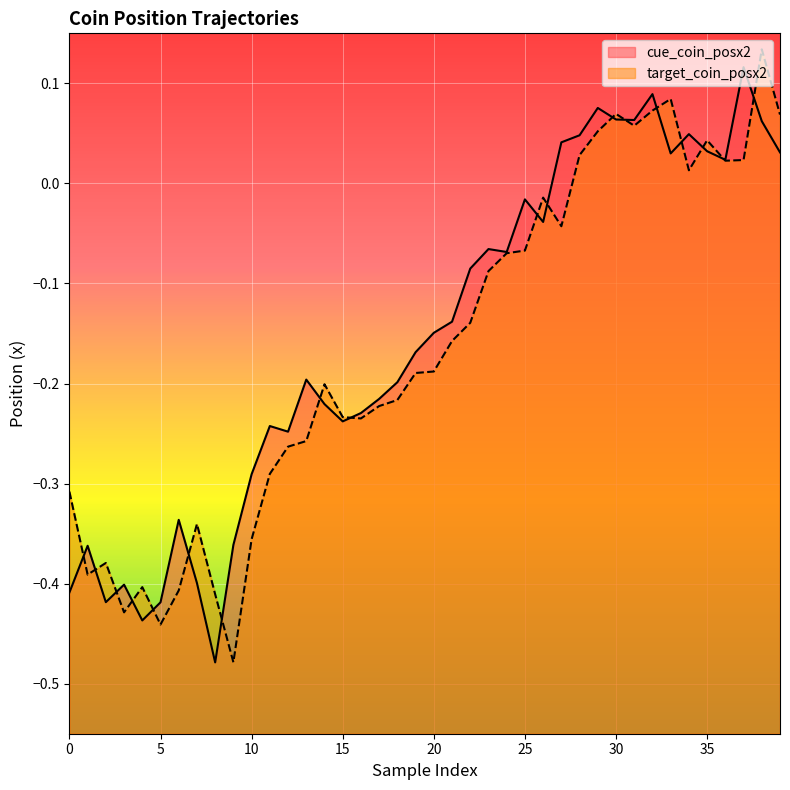

What are all the series names shown in the legend?

cue_coin_posx2, target_coin_posx2